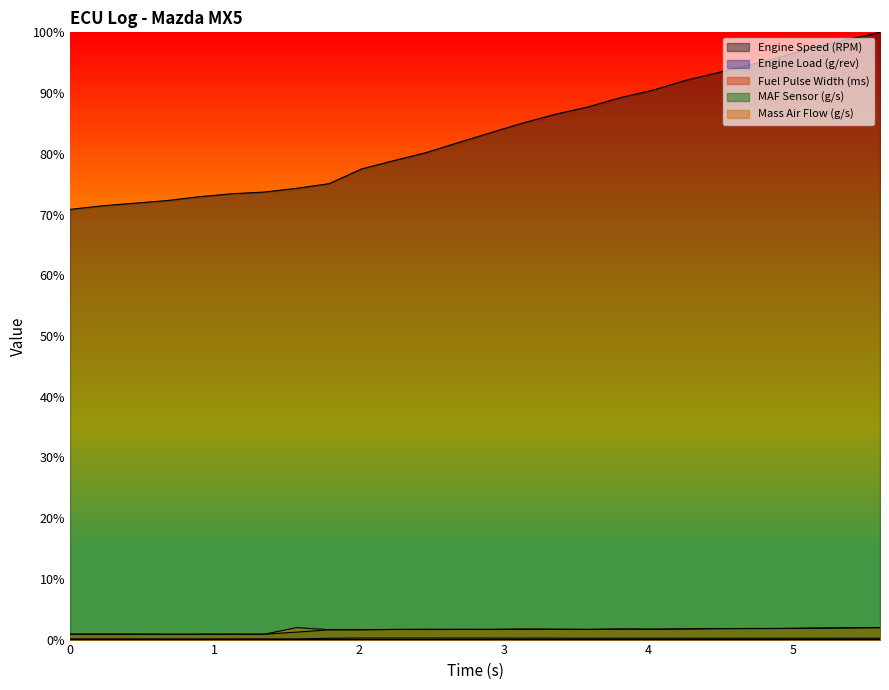

Is the value of Engine Speed (RPM) at 0.448 greater than the value of Fuel Pulse Width (ms) at 5.155?

Yes